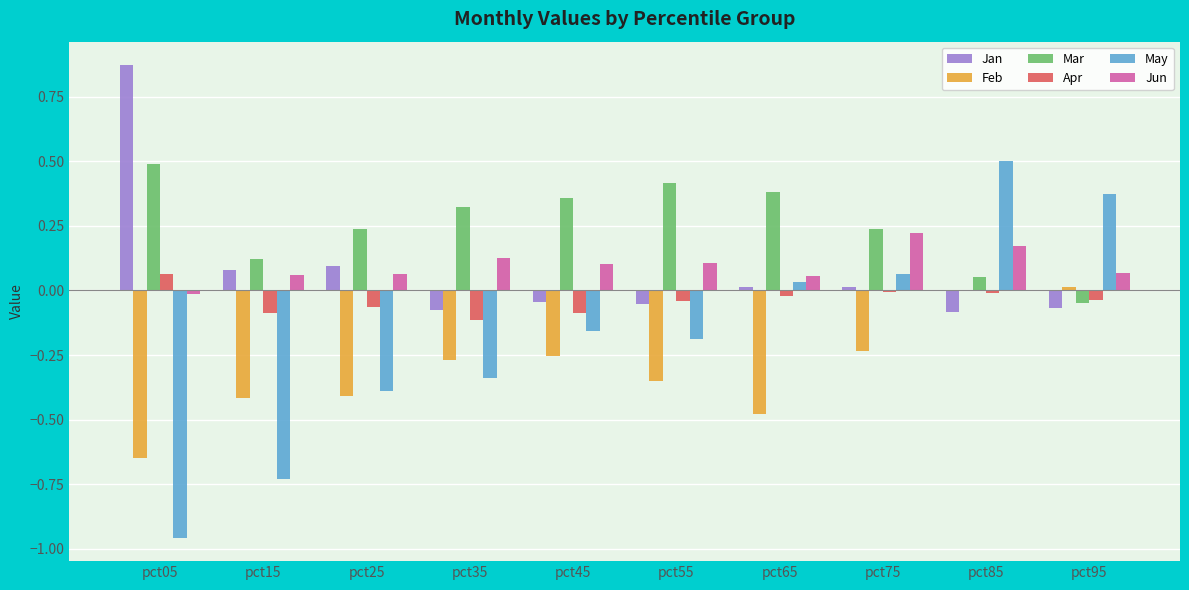

Between pct75 and pct85, which series saw the biggest shift?

May